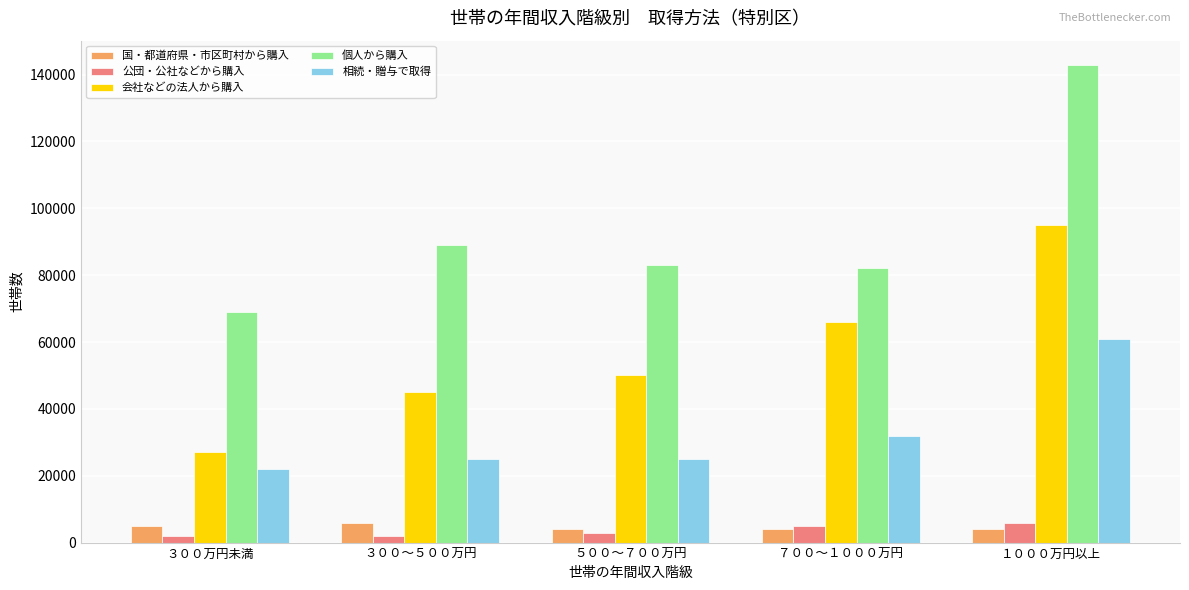

Where is 相続・贈与で取得 nearest to the value 41500?

７００～１０００万円